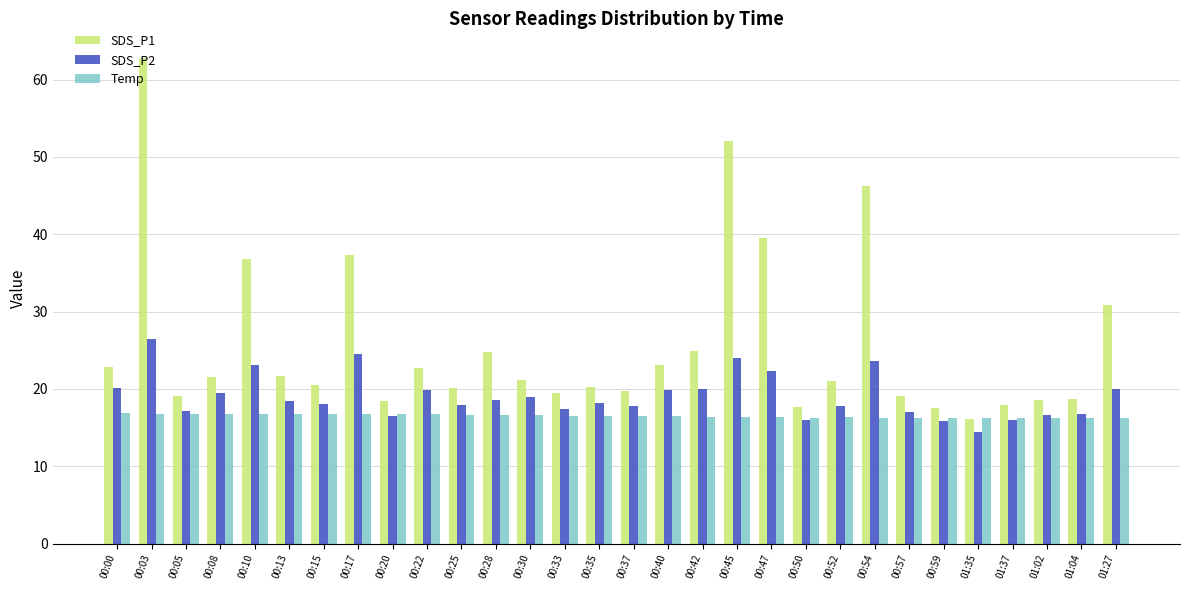

List the series in order of their peak value, highest first.

SDS_P1, SDS_P2, Temp